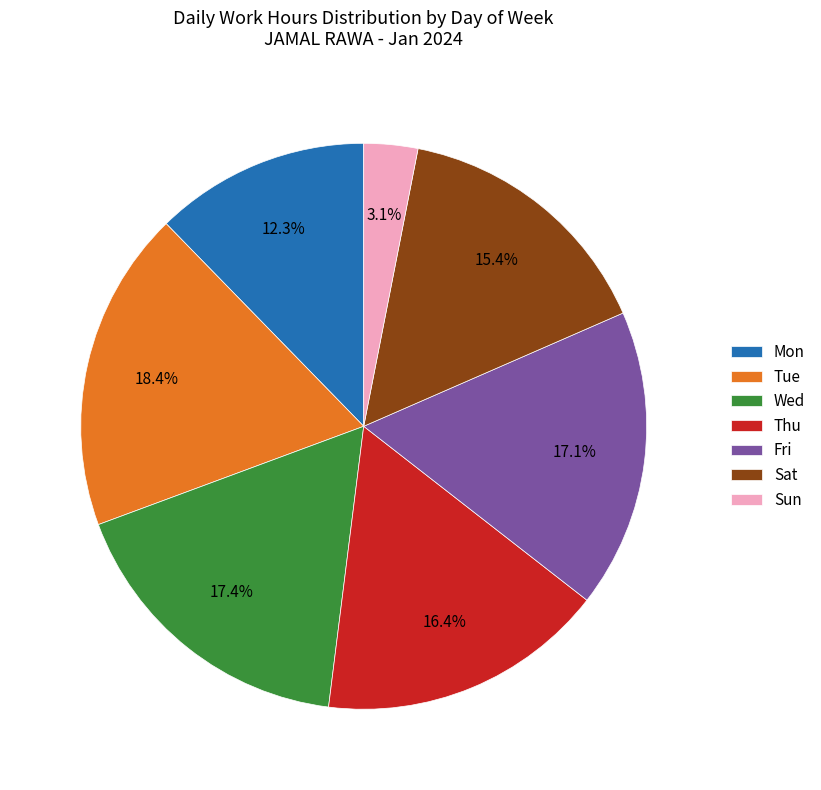

Which slice is the largest?

Tue